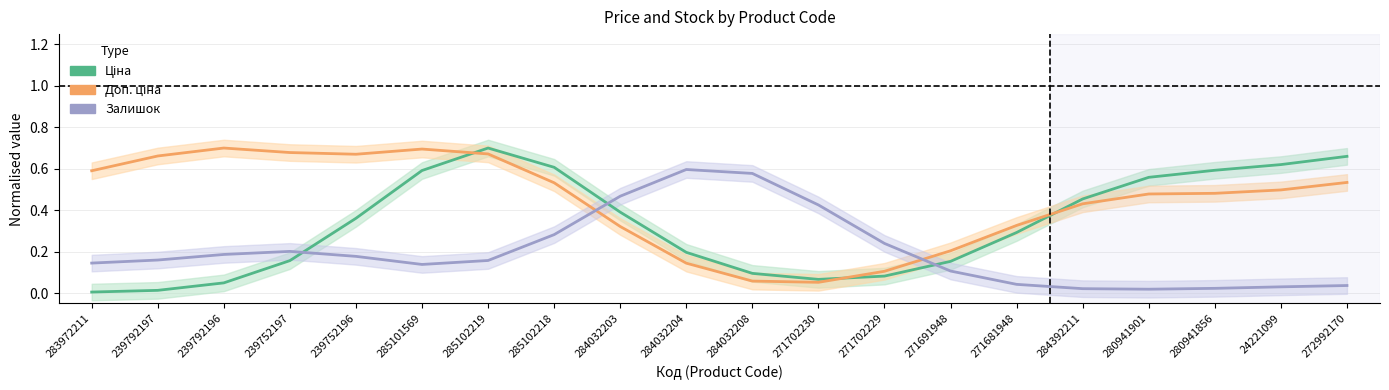

At which category does Доп. ціна reach its first local peak?

239792196